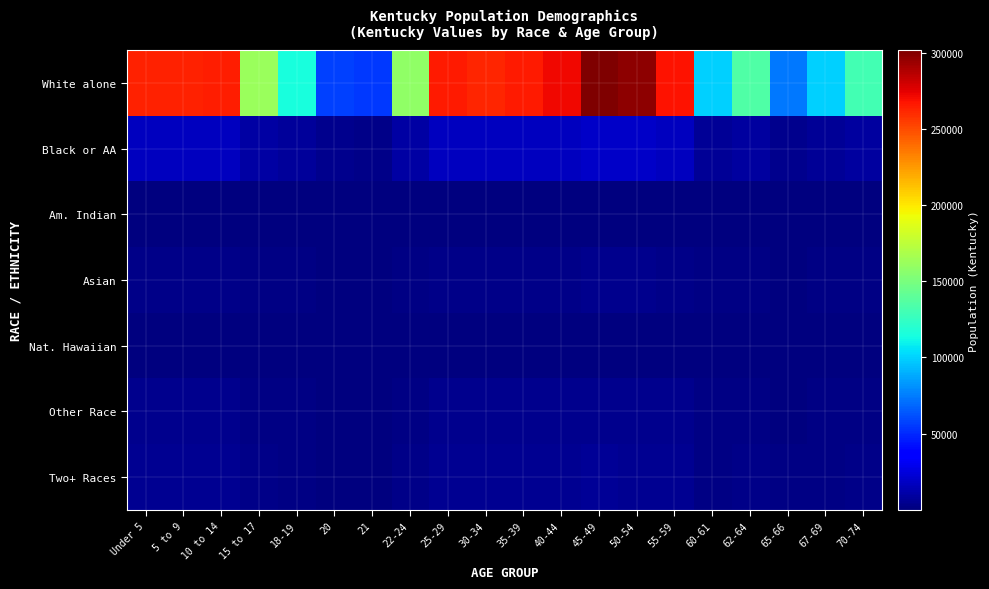

Which category has the lowest value across all series?

21